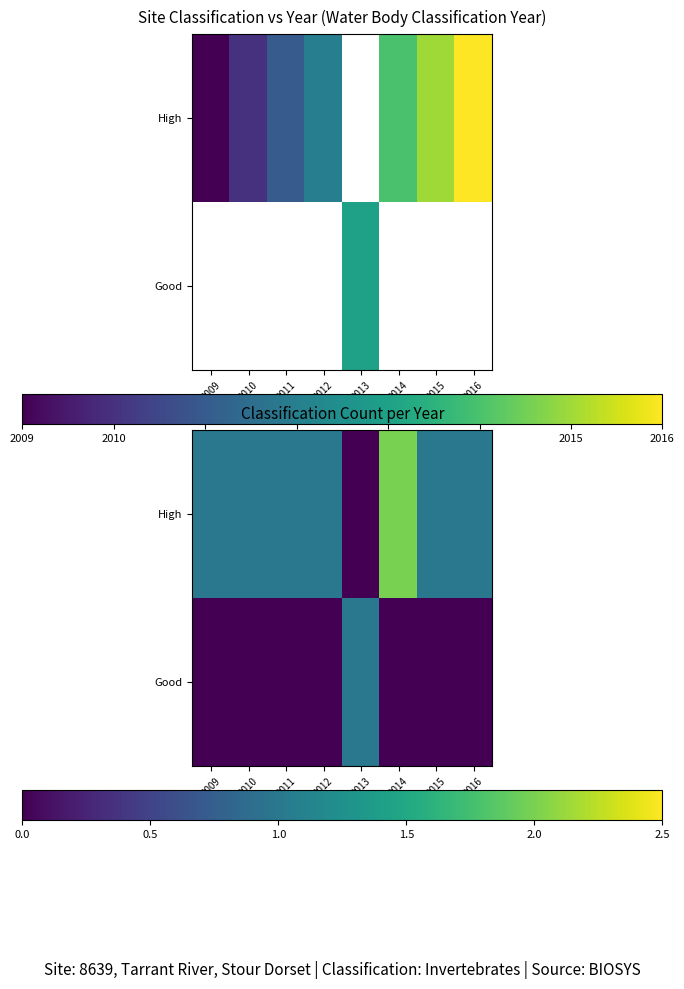

Rank the categories by High value from highest to lowest.

2014, 2009, 2010, 2011, 2012, 2015, 2016, 2013